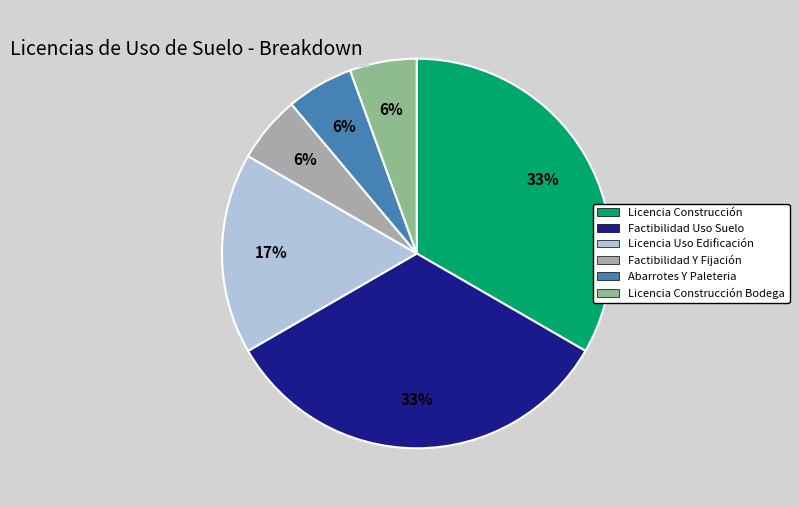

Is it true that Licencia Construcción Bodega is 6% of the pie?

True